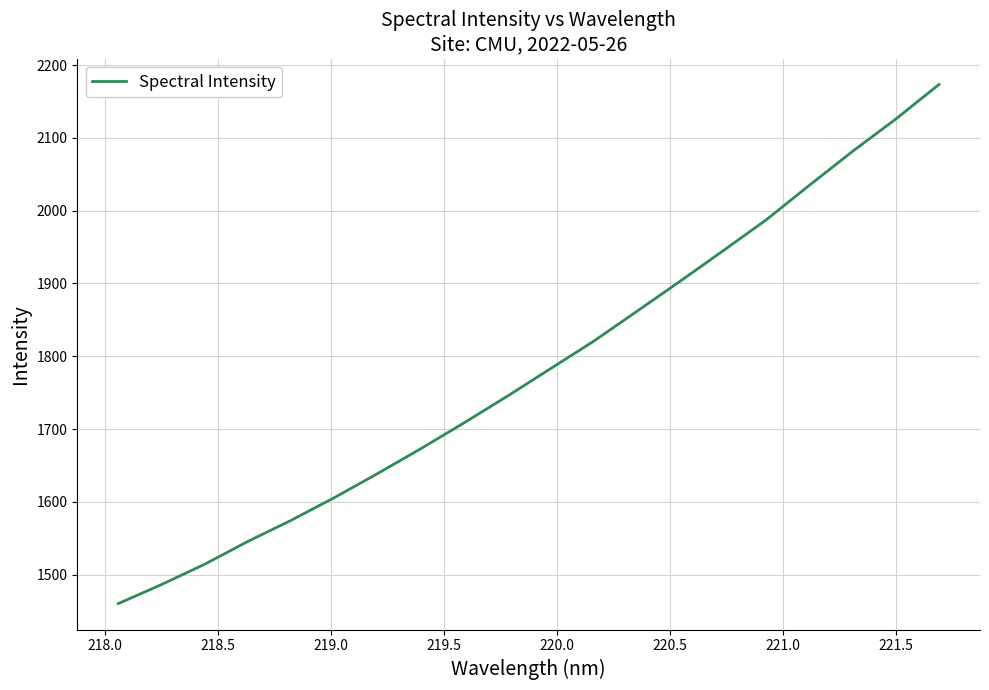

What is the average value?

1783.4